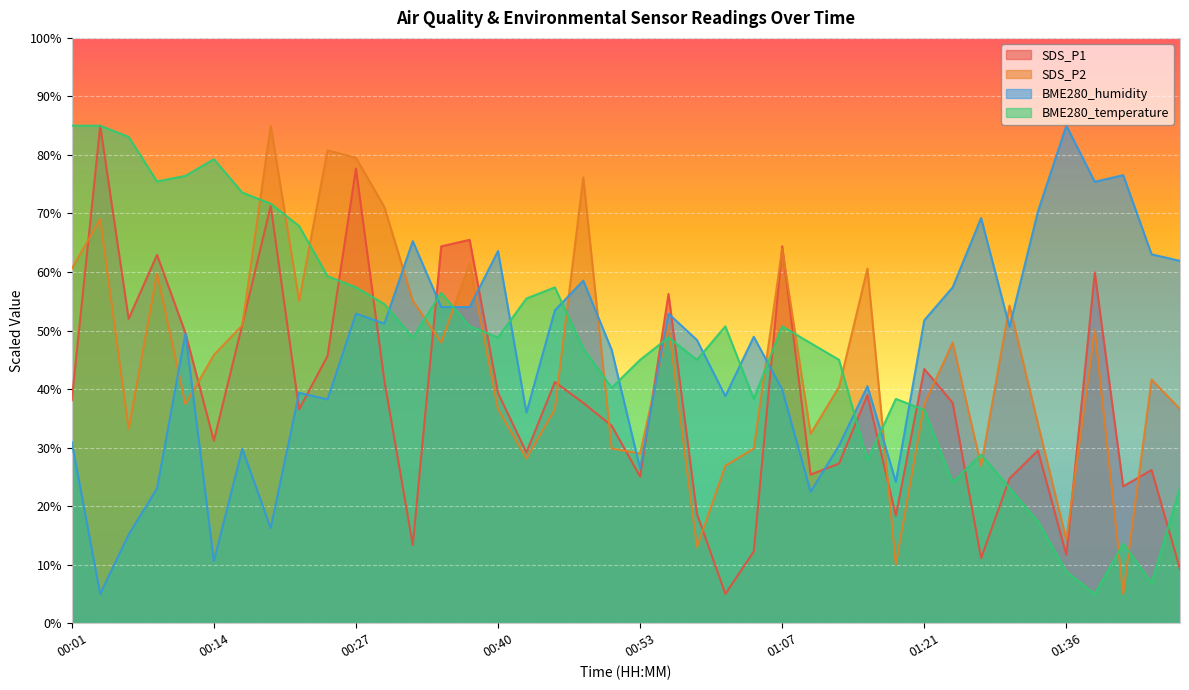

The value of SDS_P2 at 01:15 is 60.6. True or false?

True